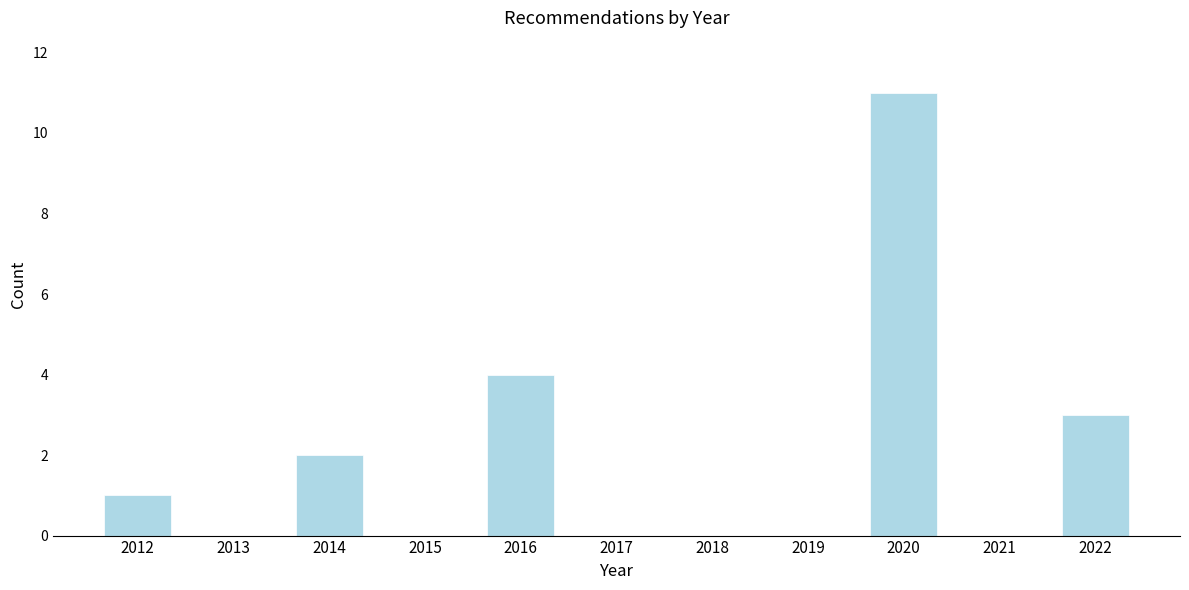

Reading left to right, extract all data points from this chart.

2012=1	2013=0	2014=2	2015=0	2016=4	2017=0	2018=0	2019=0	2020=11	2021=0	2022=3